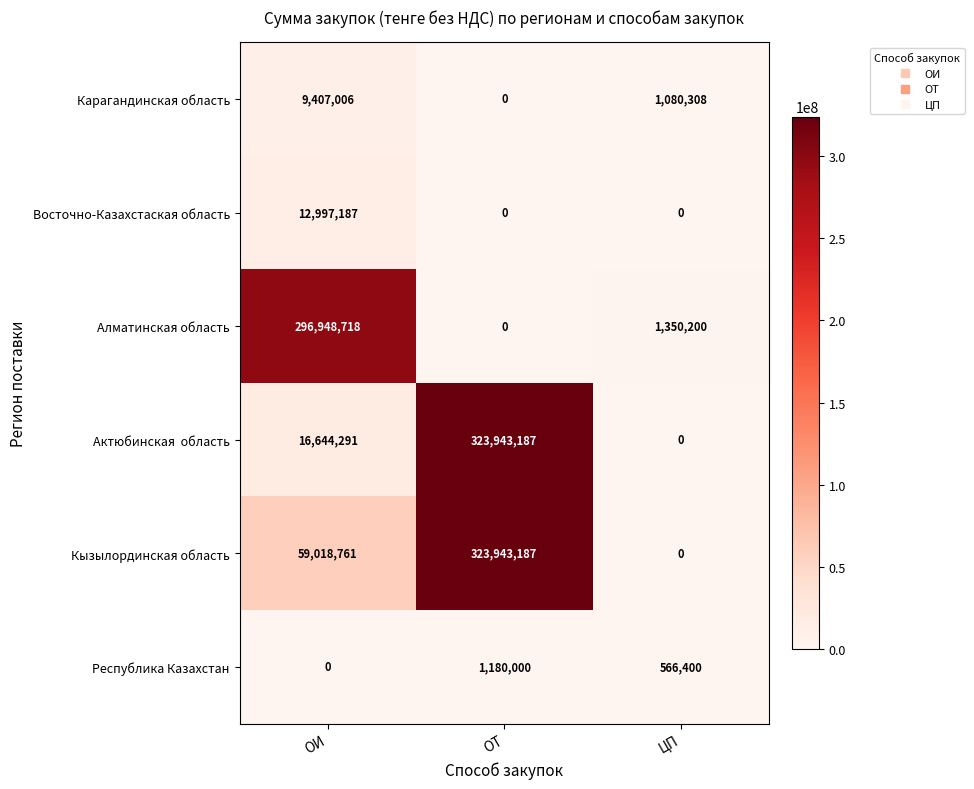

Is it true that Карагандинская область equals 13915491 at ОИ?

False